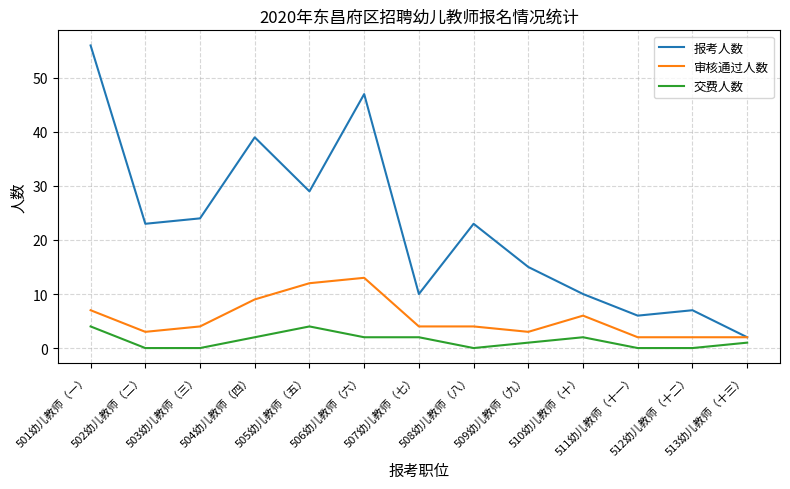

How many lines are shown in the chart?

3